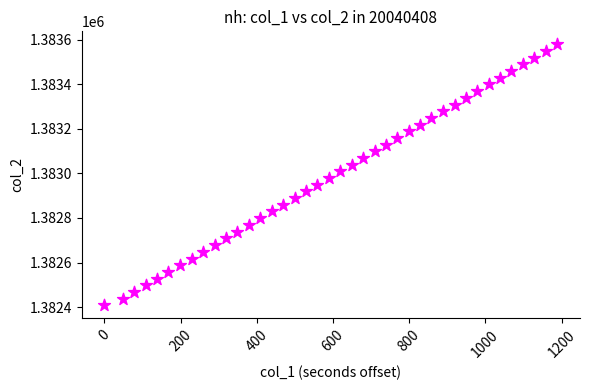

What is the range of Y values (max minus min)?

1171